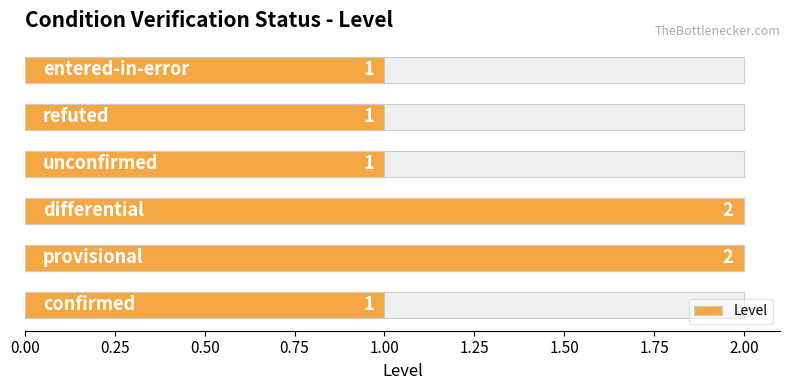

The chart shows a value of 0 at 0.75. True or false?

False